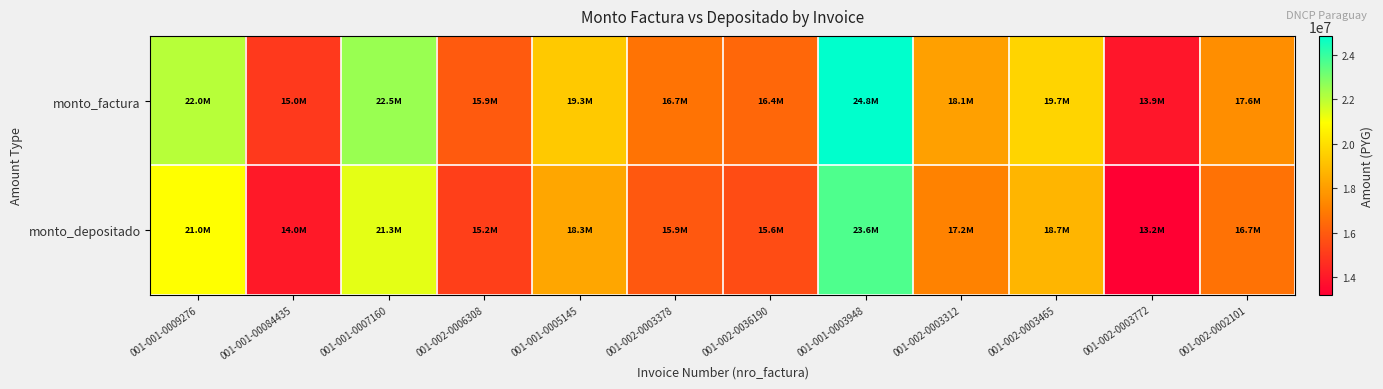

What is the difference between the highest and lowest values at 001-001-0003948?

1217806